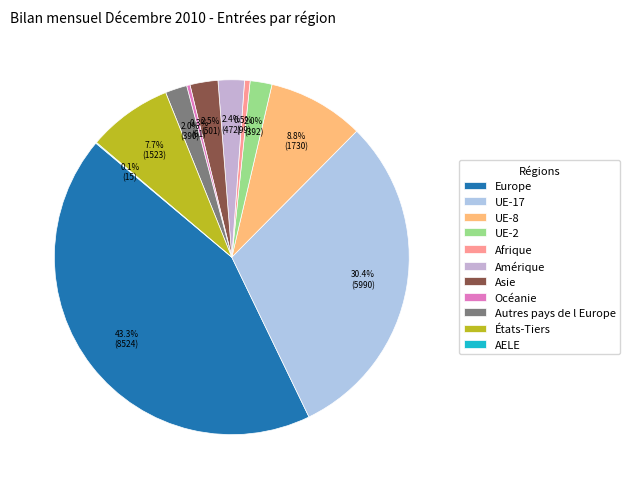

Count the number of slices in the pie.

11